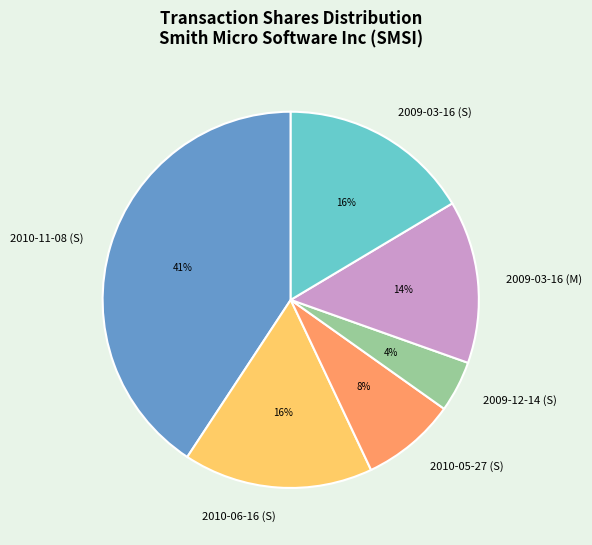

Does 2010-05-27 (S) represent more than half of the total?

No